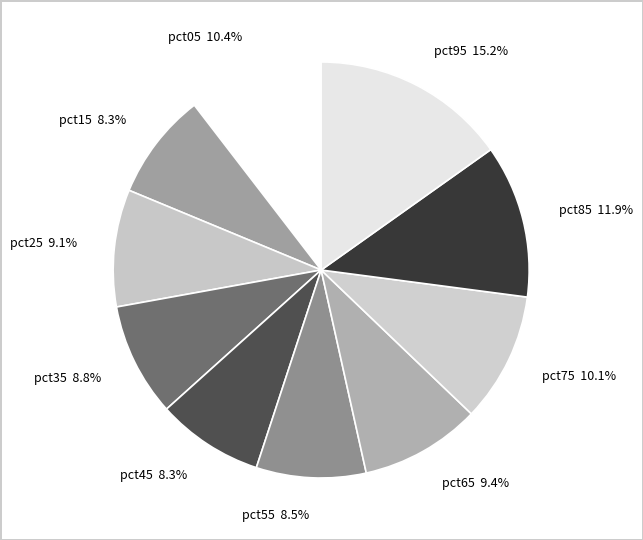

Which slice is the largest?

pct95